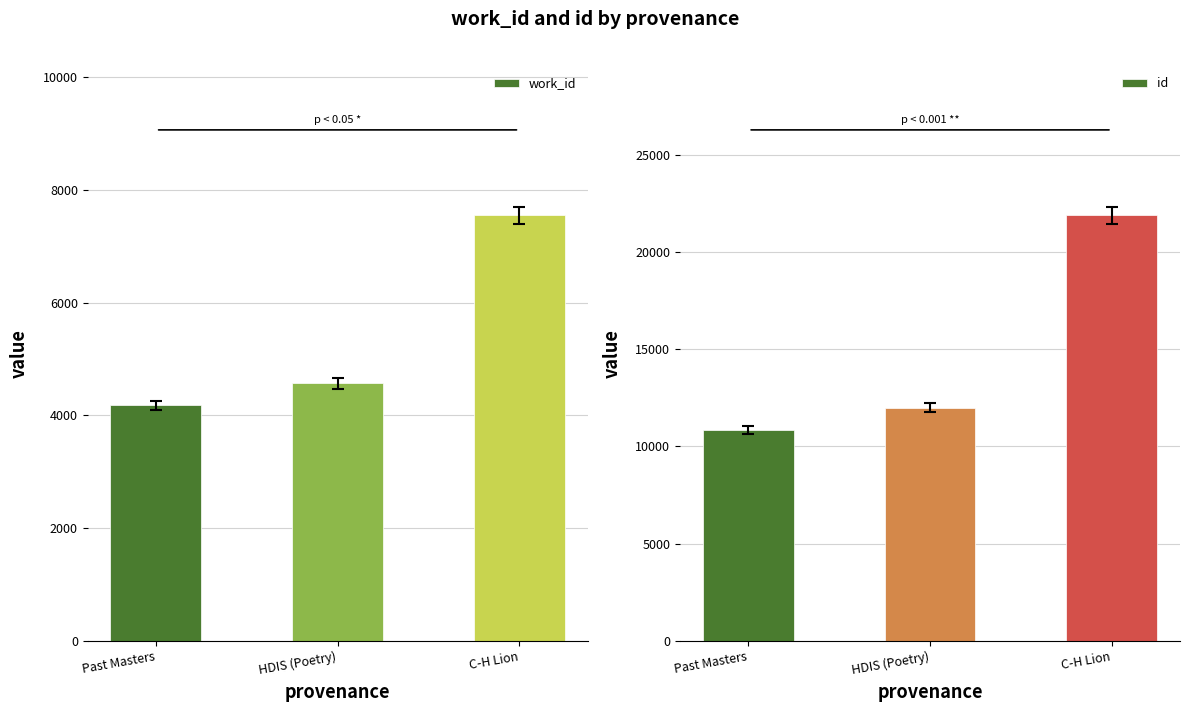

Which series has the largest total across all categories?

id